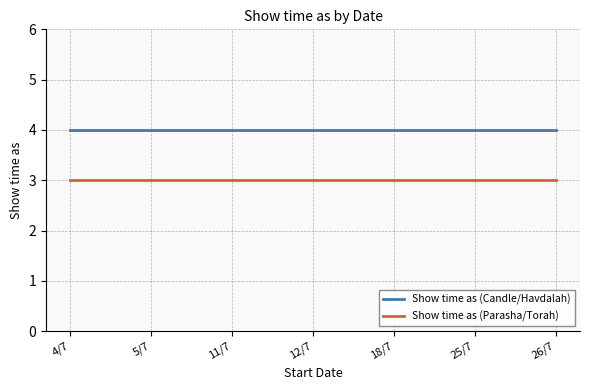

What value does the Show time as (Parasha/Torah) series have at 11/7?

3